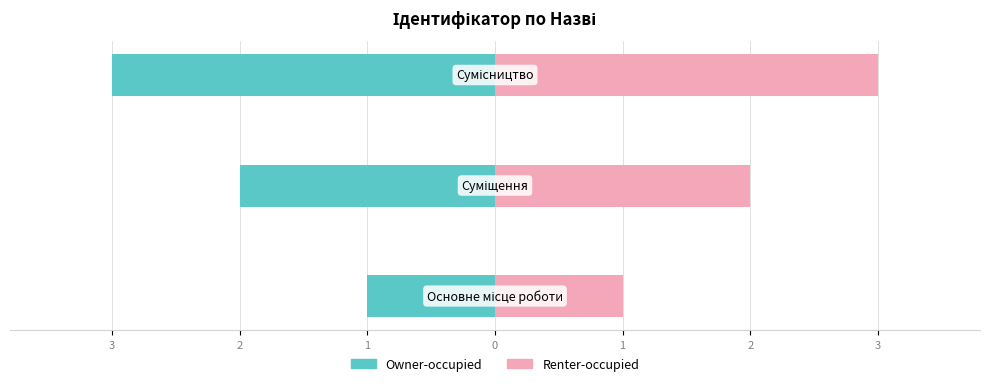

Does the chart contain stacked bars?

No